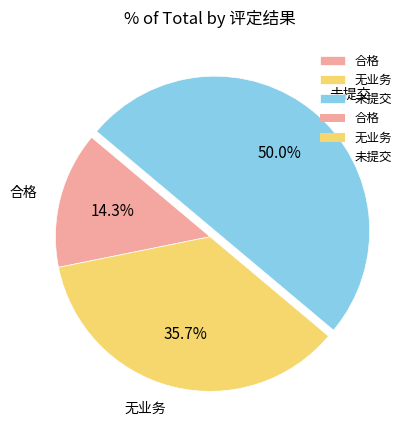

Which slice is the smallest?

合格